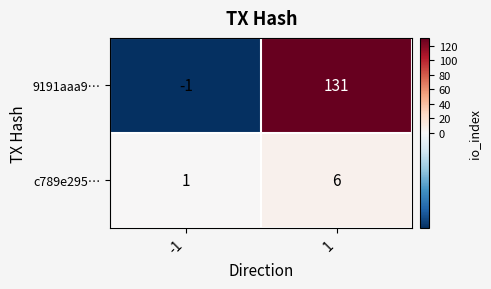

Reading right to left, list all the values displayed in this chart.

9191aaa9…: 1=131	-1=-1
c789e295…: 1=6	-1=1